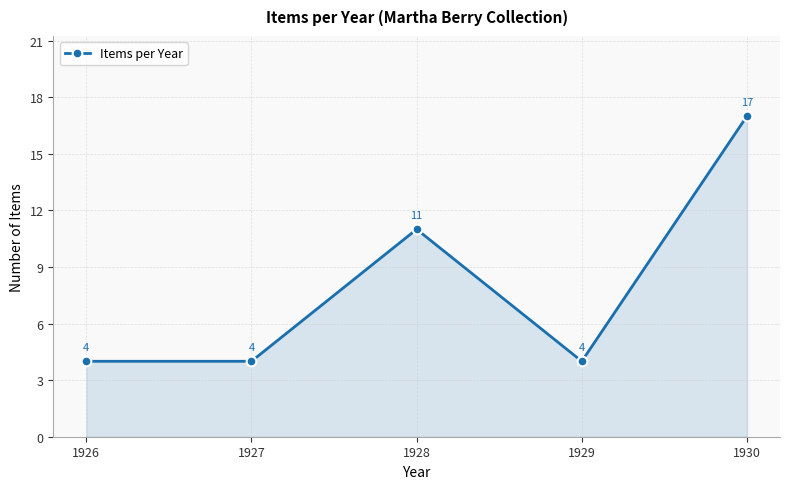

Reading left to right, what are all the values shown in this chart?

1926=4	1927=4	1928=11	1929=4	1930=17